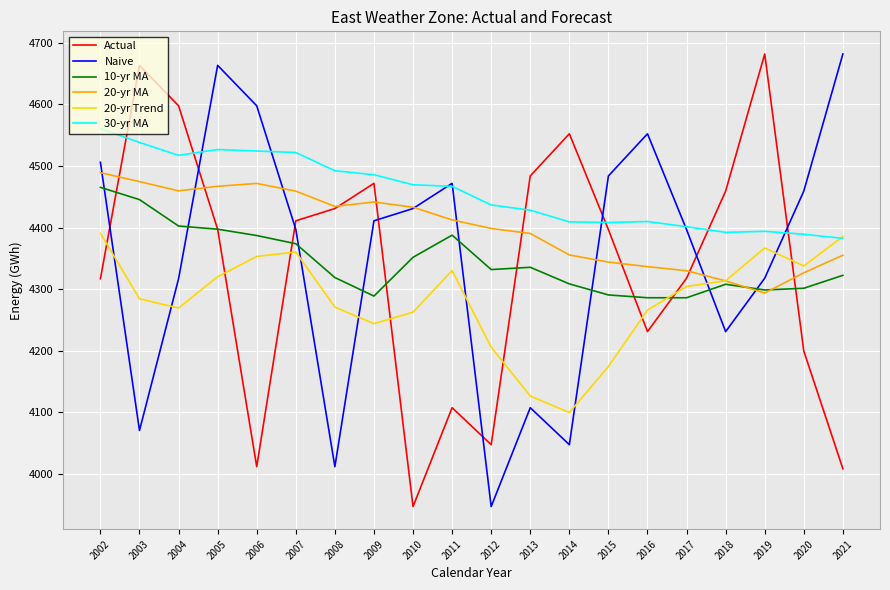

What is the difference between the highest and lowest values at 2016?

321.0